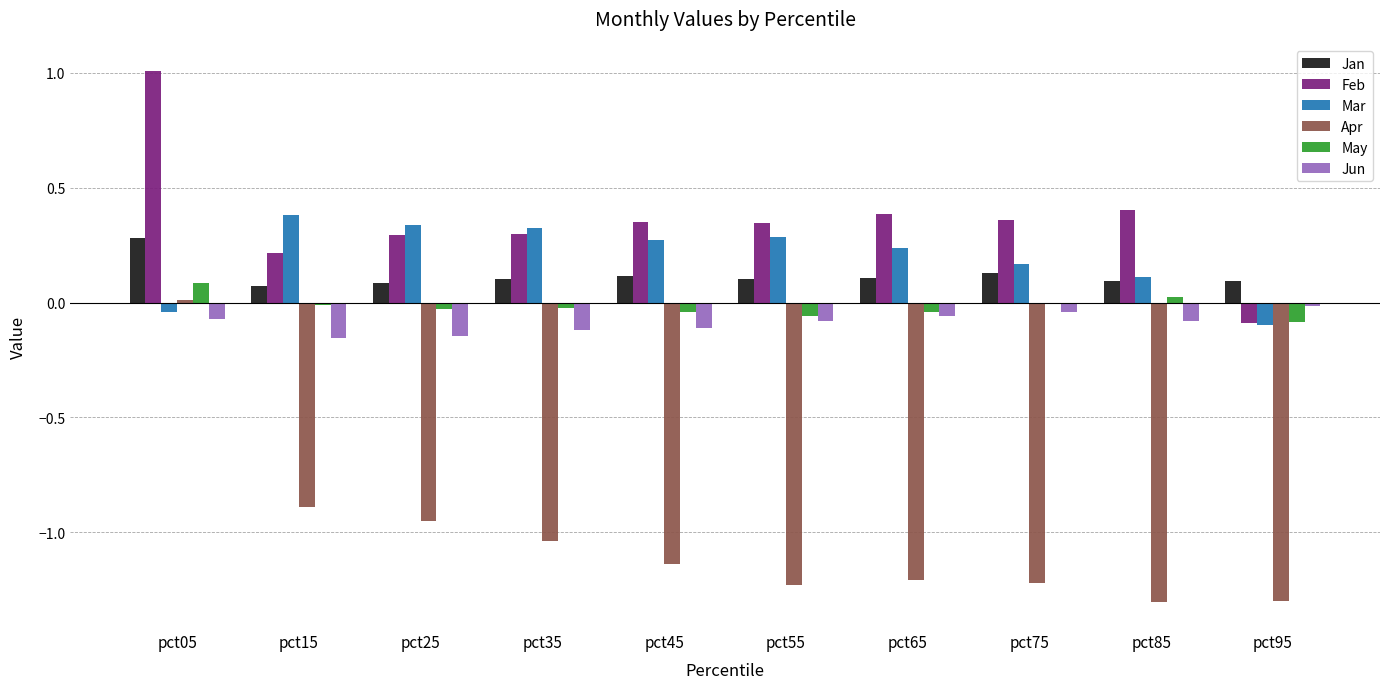

The value of Feb at pct85 is 0.1. True or false?

False